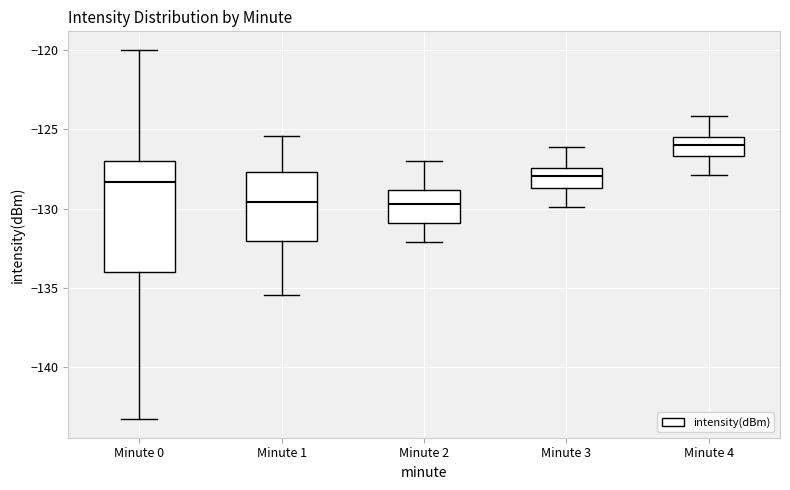

Where does the lower whisker of the box for Minute 4 end on the y-axis? The values are not printed on the chart, so give them approximately, as read against the axis.

-128.0